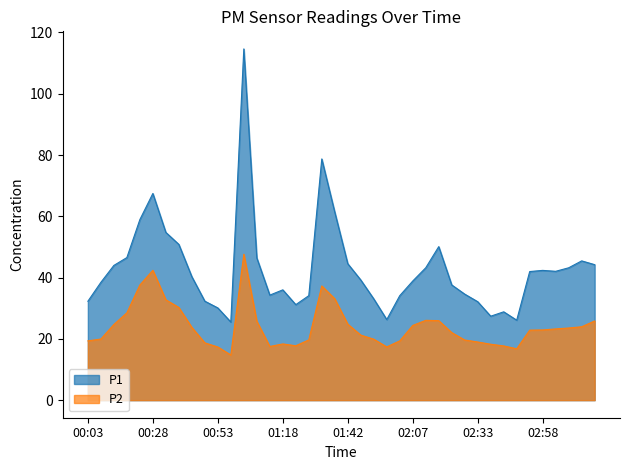

The P2 series shows 26.1 at 02:12. True or false?

True